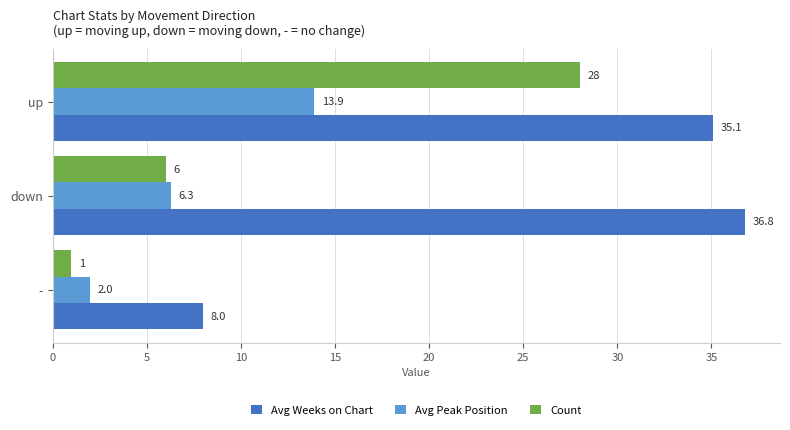

Rank the categories by Avg Peak Position value from highest to lowest.

up, down, -